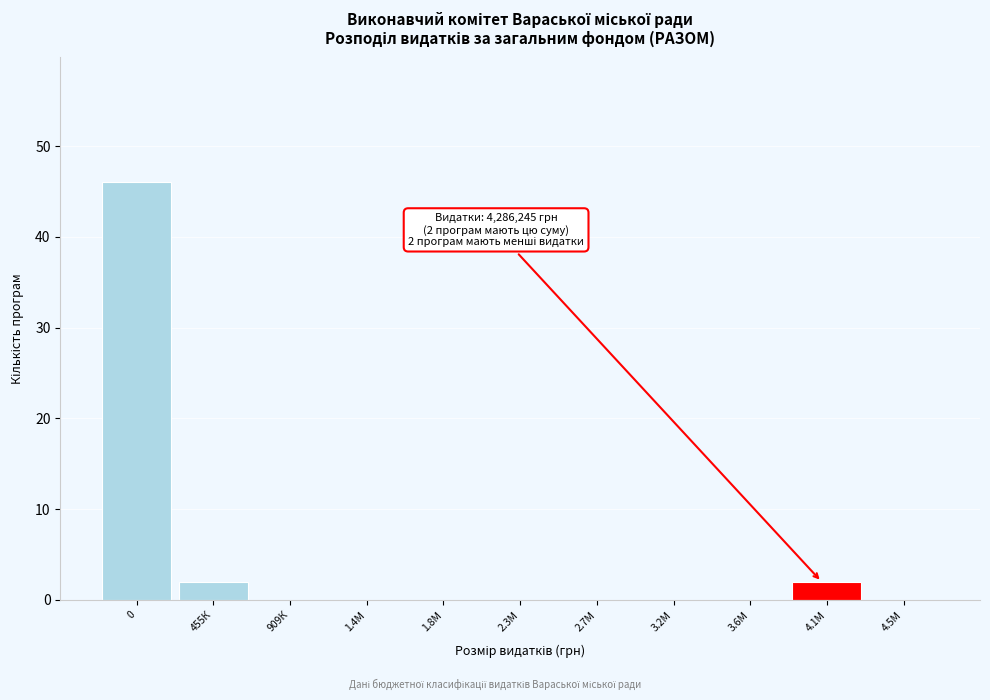

Reading left to right, what are all the values shown in this chart?

0=46	455К=2	909К=0	1.4М=0	1.8М=0	2.3М=0	2.7М=0	3.2М=0	3.6М=0	4.1М=2	4.5М=0